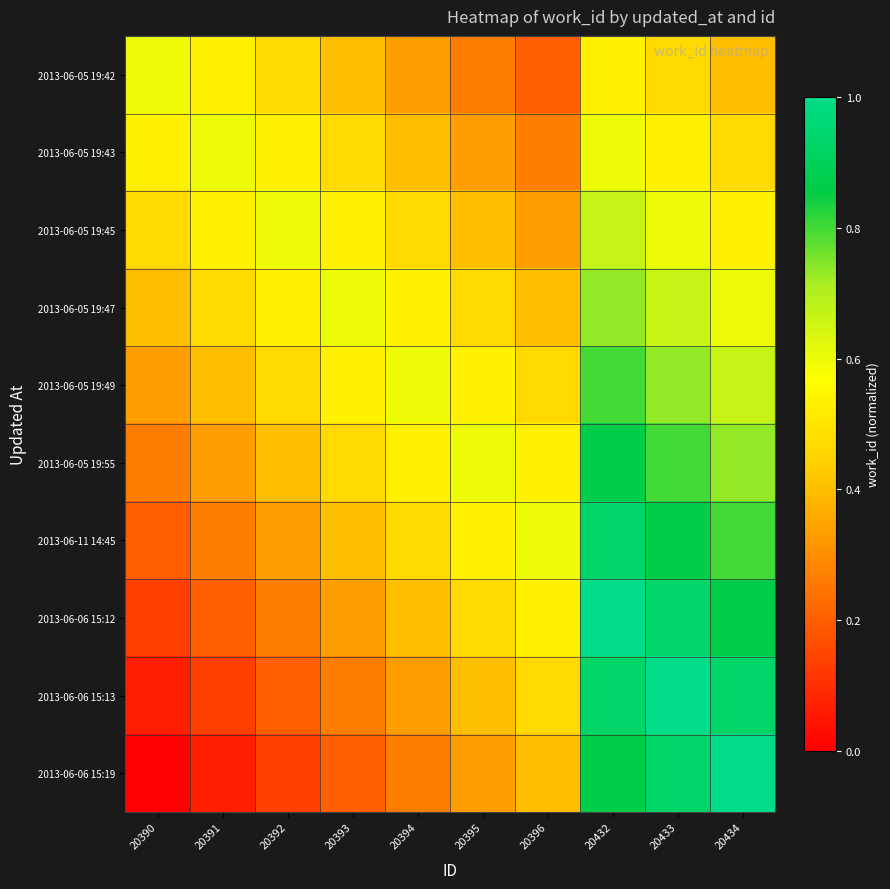

Reading left to right, transcribe all the data shown in this chart.

2013-06-05 19:42: 20390=0.6	20391=0.5	20392=0.5	20393=0.4	20394=0.3	20395=0.3	20396=0.2	20432=0.5	20433=0.5	20434=0.4
2013-06-05 19:43: 20390=0.5	20391=0.6	20392=0.5	20393=0.5	20394=0.4	20395=0.3	20396=0.3	20432=0.6	20433=0.5	20434=0.5
2013-06-05 19:45: 20390=0.5	20391=0.5	20392=0.6	20393=0.5	20394=0.5	20395=0.4	20396=0.3	20432=0.7	20433=0.6	20434=0.5
2013-06-05 19:47: 20390=0.4	20391=0.5	20392=0.5	20393=0.6	20394=0.5	20395=0.5	20396=0.4	20432=0.7	20433=0.7	20434=0.6
2013-06-05 19:49: 20390=0.3	20391=0.4	20392=0.5	20393=0.5	20394=0.6	20395=0.5	20396=0.5	20432=0.8	20433=0.7	20434=0.7
2013-06-05 19:55: 20390=0.3	20391=0.3	20392=0.4	20393=0.5	20394=0.5	20395=0.6	20396=0.5	20432=0.9	20433=0.8	20434=0.7
2013-06-11 14:45: 20390=0.2	20391=0.3	20392=0.3	20393=0.4	20394=0.5	20395=0.5	20396=0.6	20432=0.9	20433=0.9	20434=0.8
2013-06-06 15:12: 20390=0.1	20391=0.2	20392=0.3	20393=0.3	20394=0.4	20395=0.5	20396=0.5	20432=1.0	20433=0.9	20434=0.9
2013-06-06 15:13: 20390=0.1	20391=0.1	20392=0.2	20393=0.3	20394=0.3	20395=0.4	20396=0.5	20432=0.9	20433=1.0	20434=0.9
2013-06-06 15:19: 20390=0.0	20391=0.1	20392=0.1	20393=0.2	20394=0.3	20395=0.3	20396=0.4	20432=0.9	20433=0.9	20434=1.0